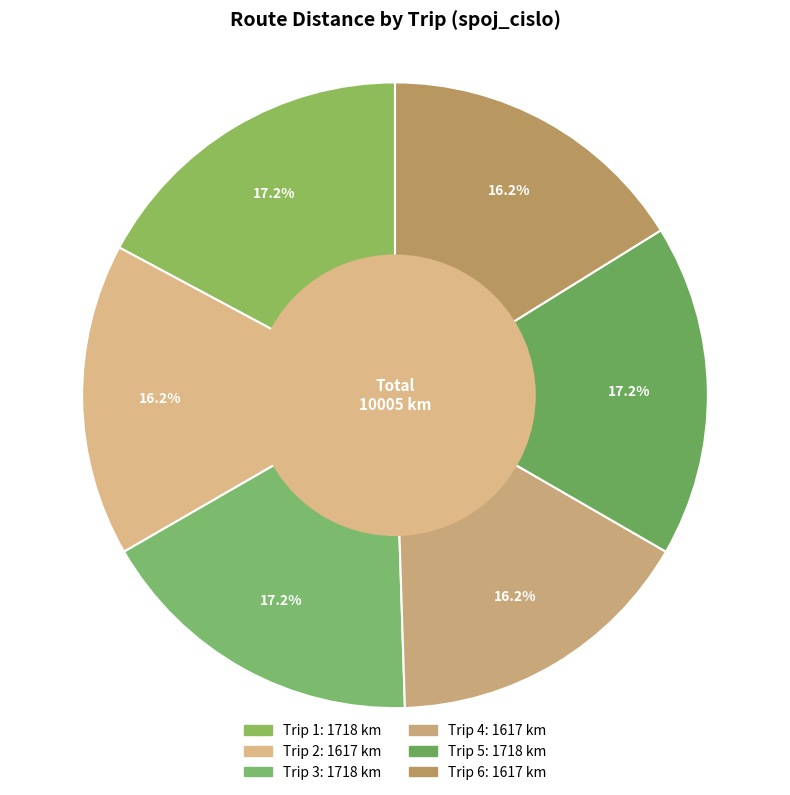

Which category has the biggest portion of the pie?

1